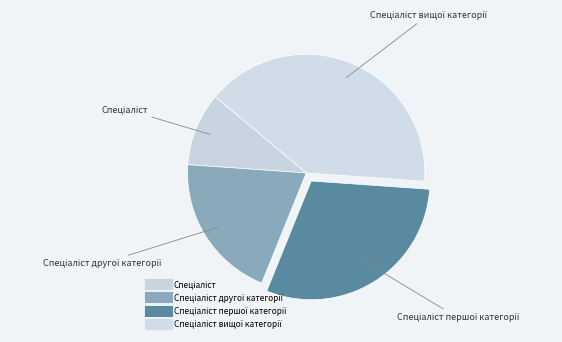

Does any single category account for the majority?

No